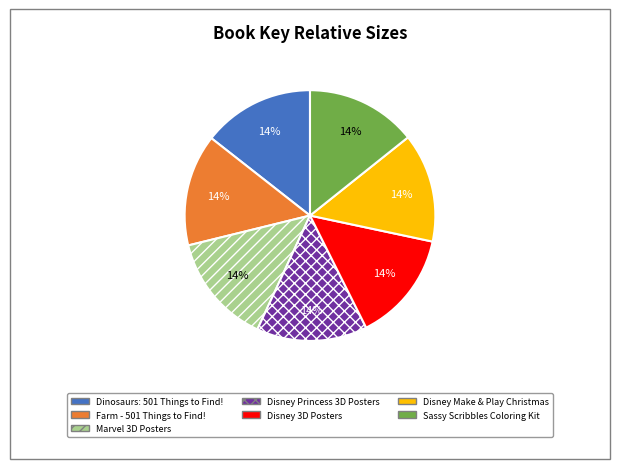

How many segments does this pie chart have?

7